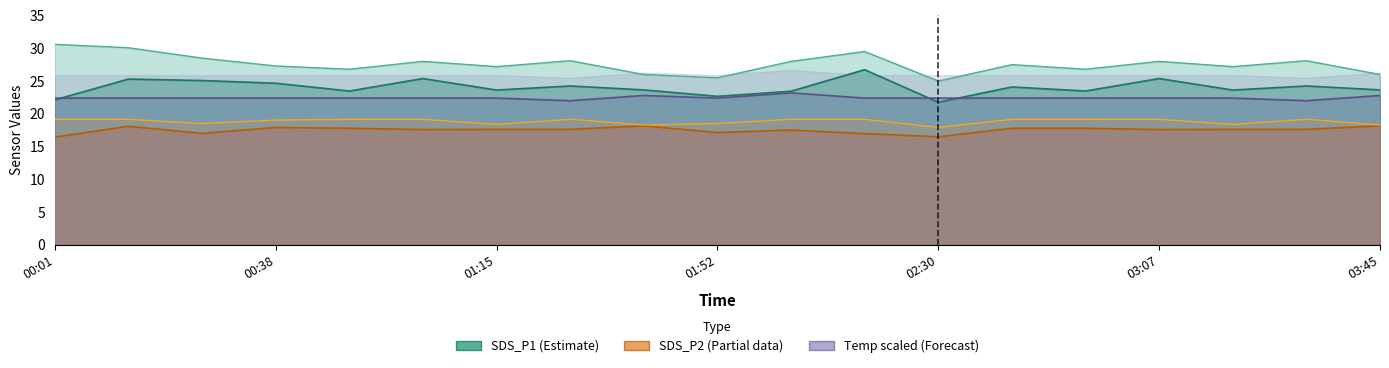

The value of Temp at 02:30 is 11.0. True or false?

False